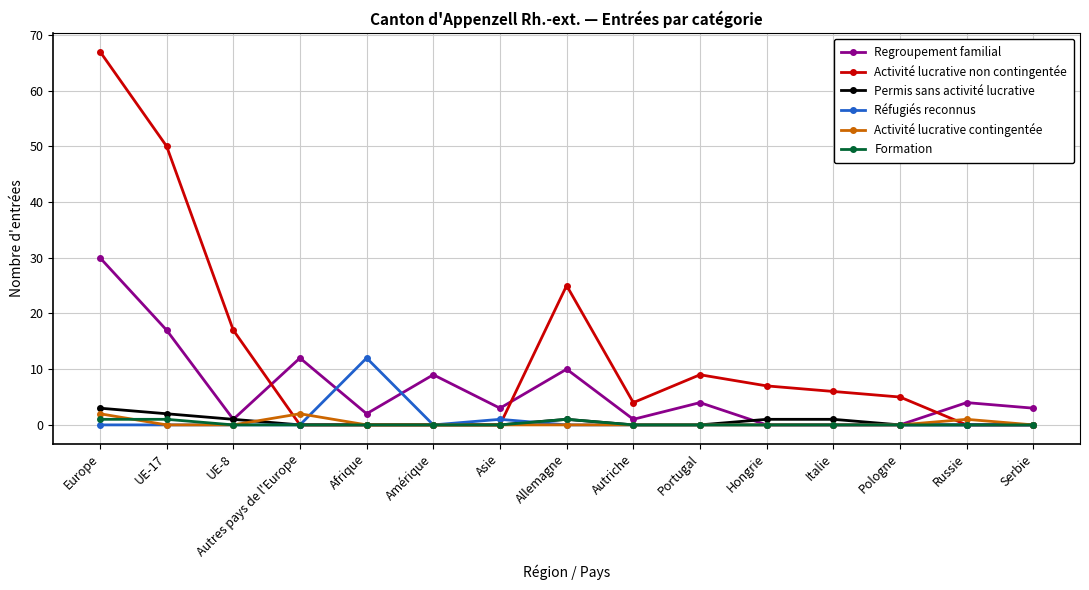

Which series has the widest spread of values?

Activité lucrative non contingentée